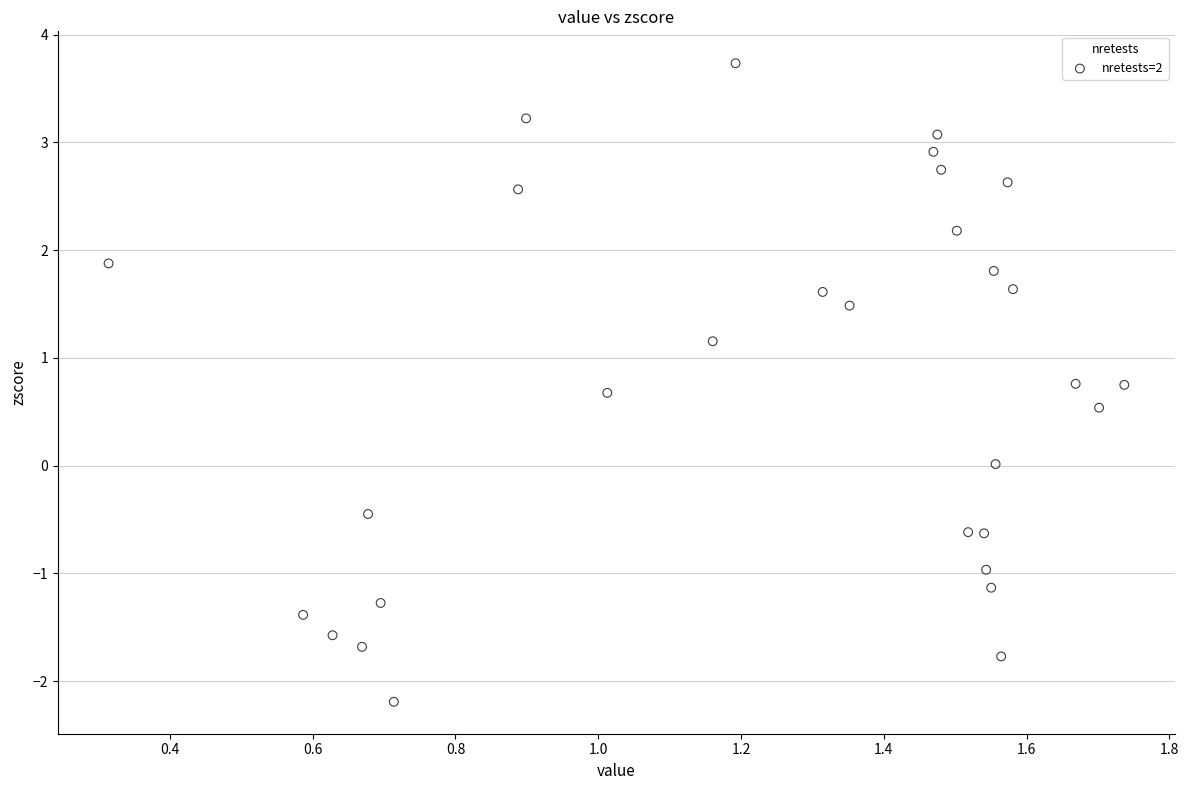

What is the range of Y values (max minus min)?

5.9